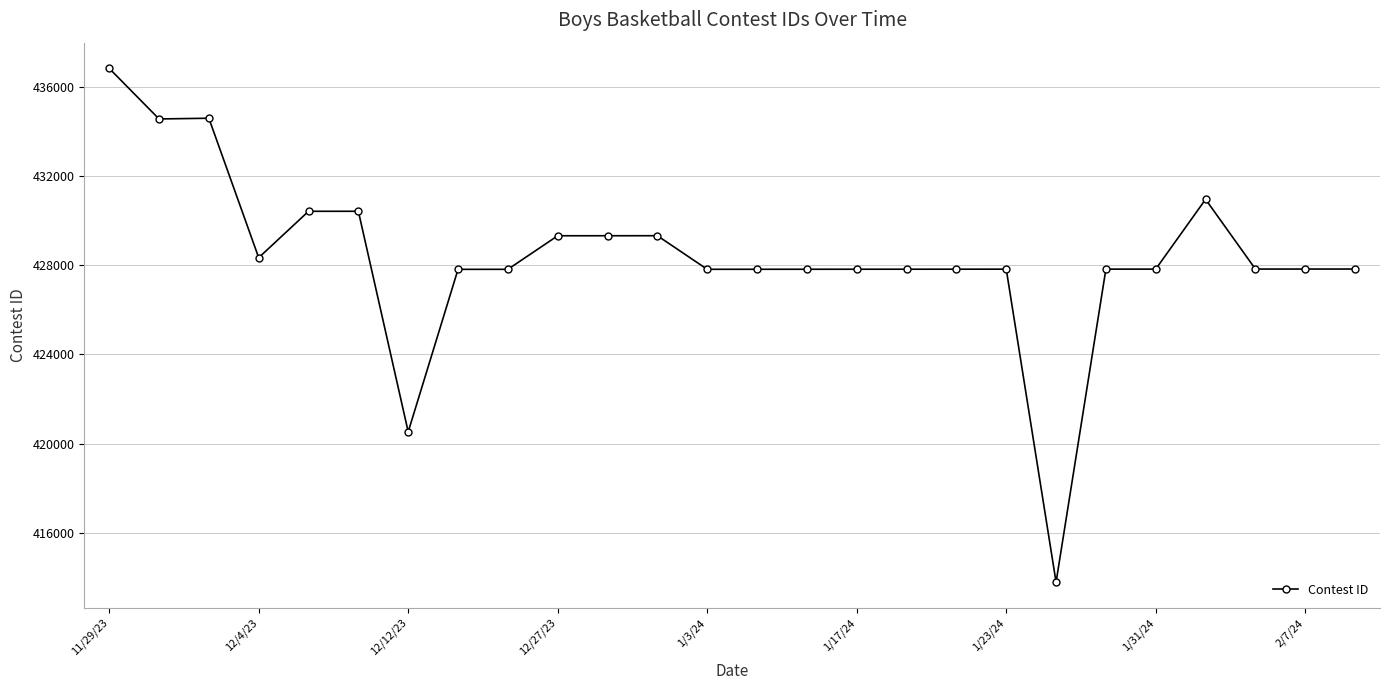

What is the maximum value shown in the chart?

436815